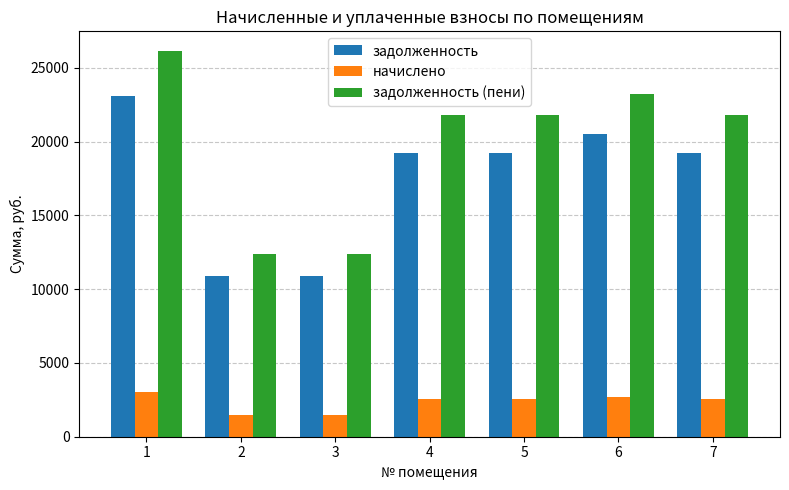

What is the difference between the maximum and second lowest values in the задолженность (пени) series?

13813.9